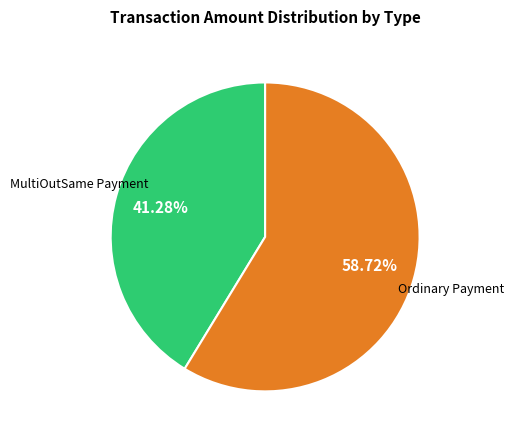

To the nearest percent, what is the difference between the largest and smallest slice percentages?

17%